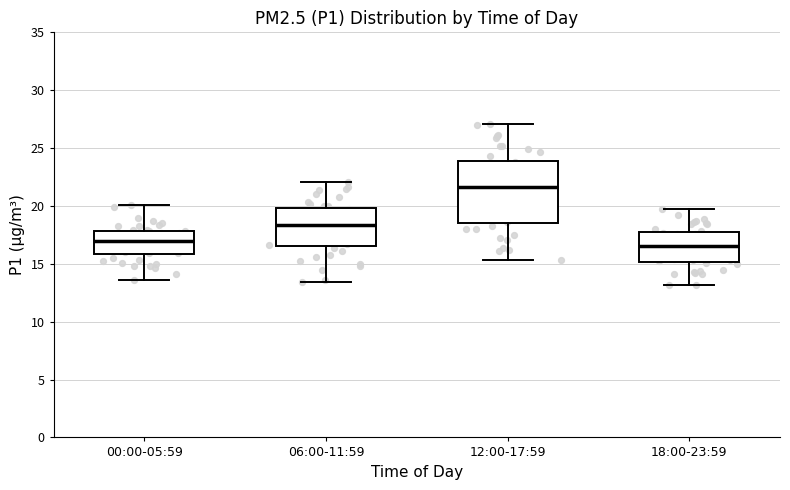

Reading left to right, read every box against the y-axis: the position of its median line, the range the box covers, and the ends of its whiskers. The values are not printed on the chart, so give them approximately, as read against the axis.

00:00-05:59: median 17.0, box 16.0 to 18.0, whiskers 13.5 to 20.0
06:00-11:59: median 18.5, box 16.5 to 20.0, whiskers 13.5 to 22.0
12:00-17:59: median 21.5, box 18.5 to 24.0, whiskers 15.5 to 27.0
18:00-23:59: median 16.5, box 15.0 to 17.5, whiskers 13.0 to 19.5